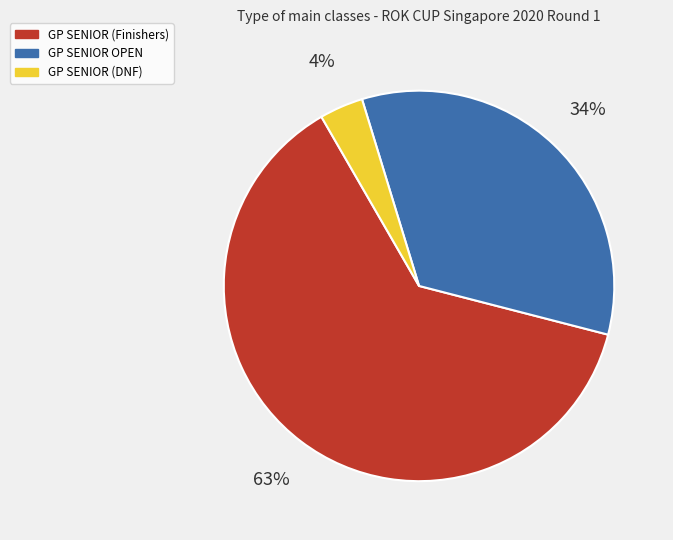

To the nearest percent, what is the average slice percentage?

33%